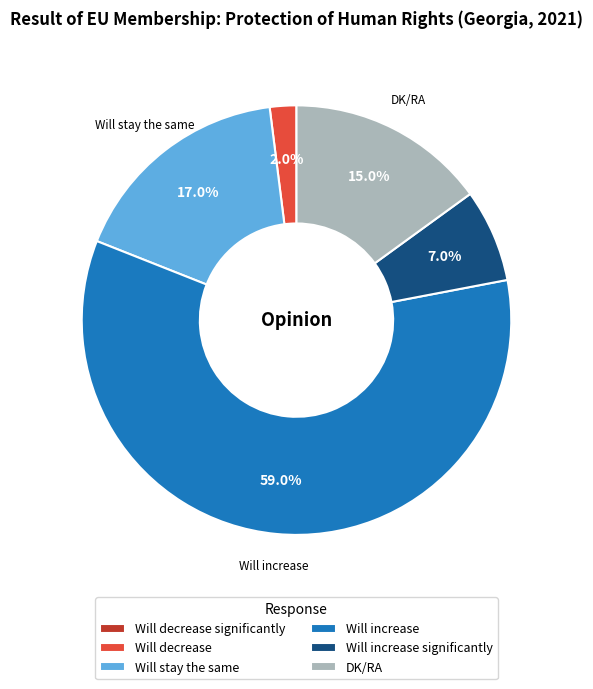

What is the total percentage of Will decrease and DK/RA?

17.0%